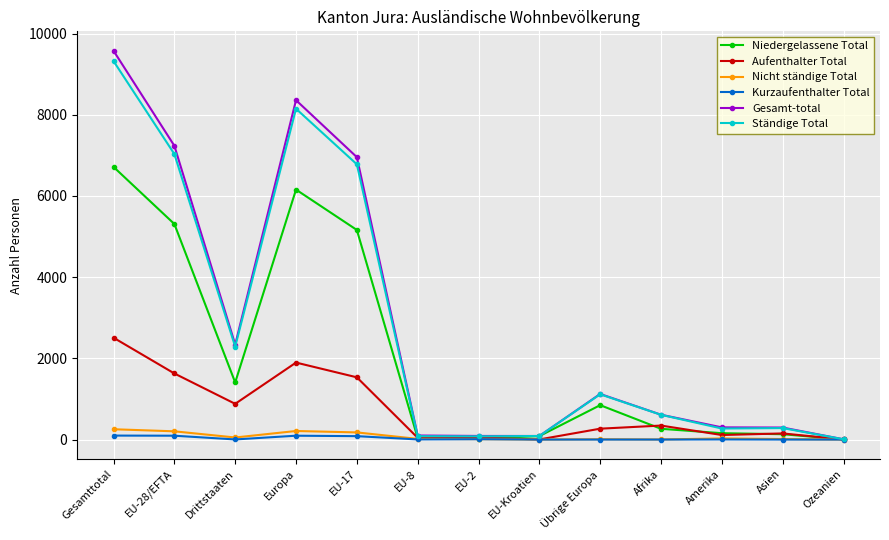

What is the difference between the Niedergelassene Total values at Drittstaaten and Ozeanien?

1402